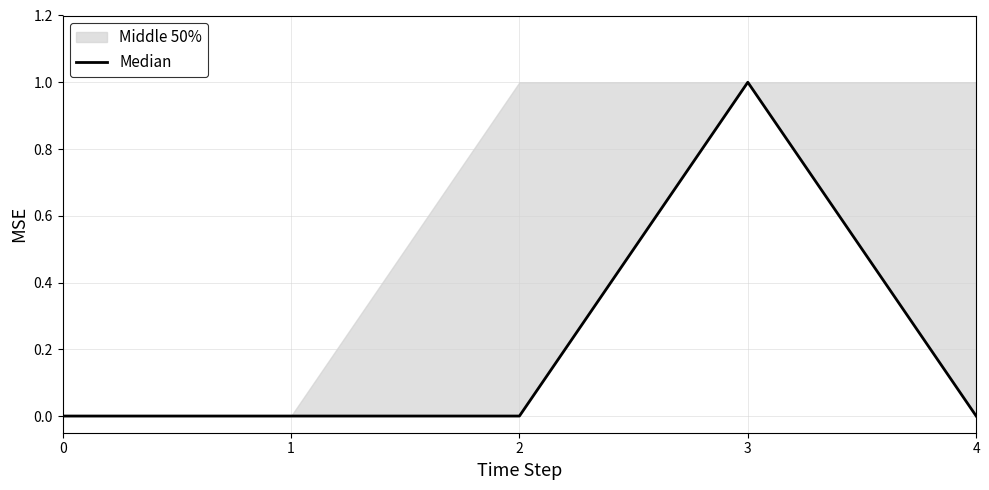

What is the difference between the maximum and minimum values?

1